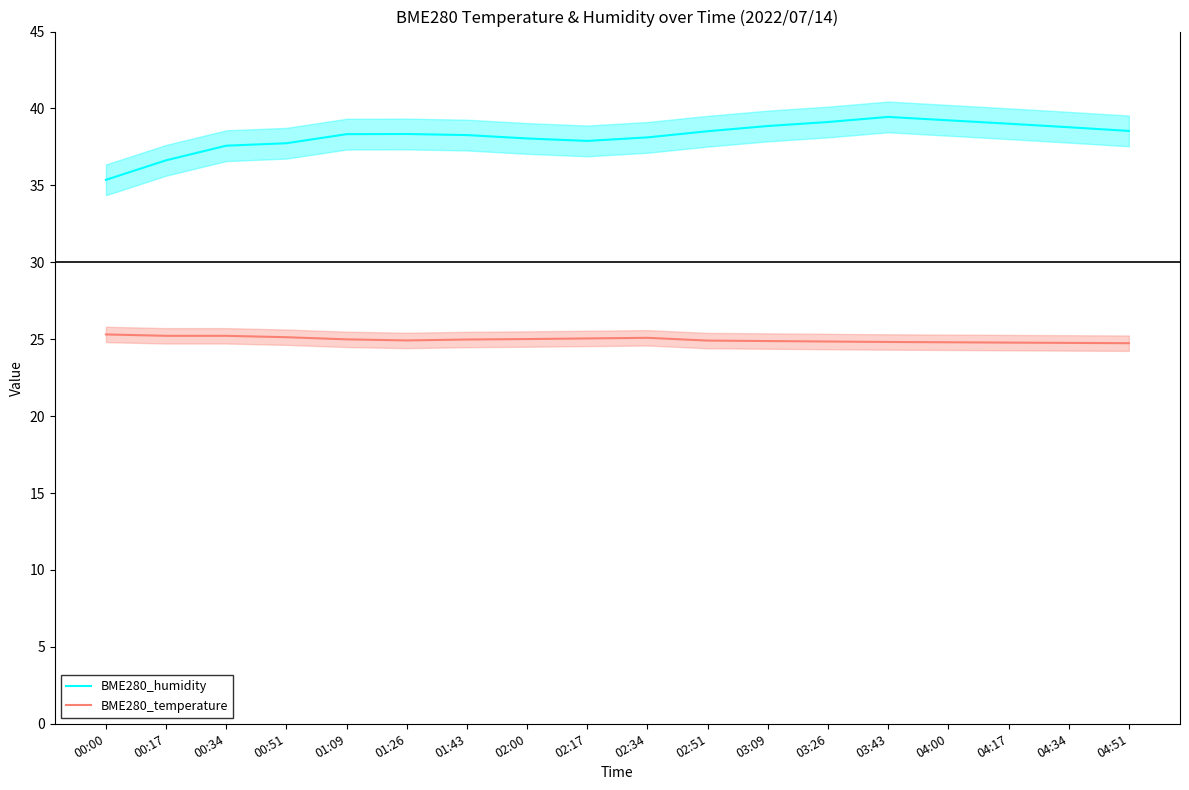

Reading left to right, list all the values displayed in this chart.

BME280_humidity: 00:00=35.4	00:17=36.6	00:34=37.6	00:51=37.7	01:09=38.3	01:26=38.3	01:43=38.3	02:00=38.0	02:17=37.9	02:34=38.1	02:51=38.5	03:09=38.9	03:26=39.1	03:43=39.5	04:00=39.2	04:17=39.0	04:34=38.8	04:51=38.5
BME280_temperature: 00:00=25.3	00:17=25.2	00:34=25.2	00:51=25.1	01:09=25.0	01:26=24.9	01:43=25.0	02:00=25.0	02:17=25.1	02:34=25.1	02:51=24.9	03:09=24.9	03:26=24.9	03:43=24.8	04:00=24.8	04:17=24.8	04:34=24.8	04:51=24.7